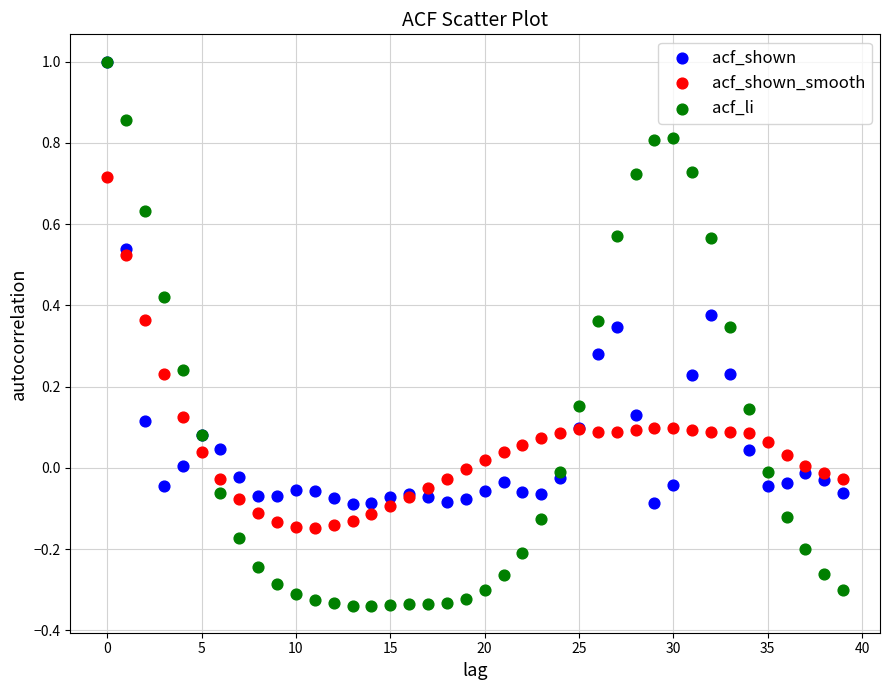

What are all the series names shown in the legend?

acf_shown, acf_shown_smooth, acf_li